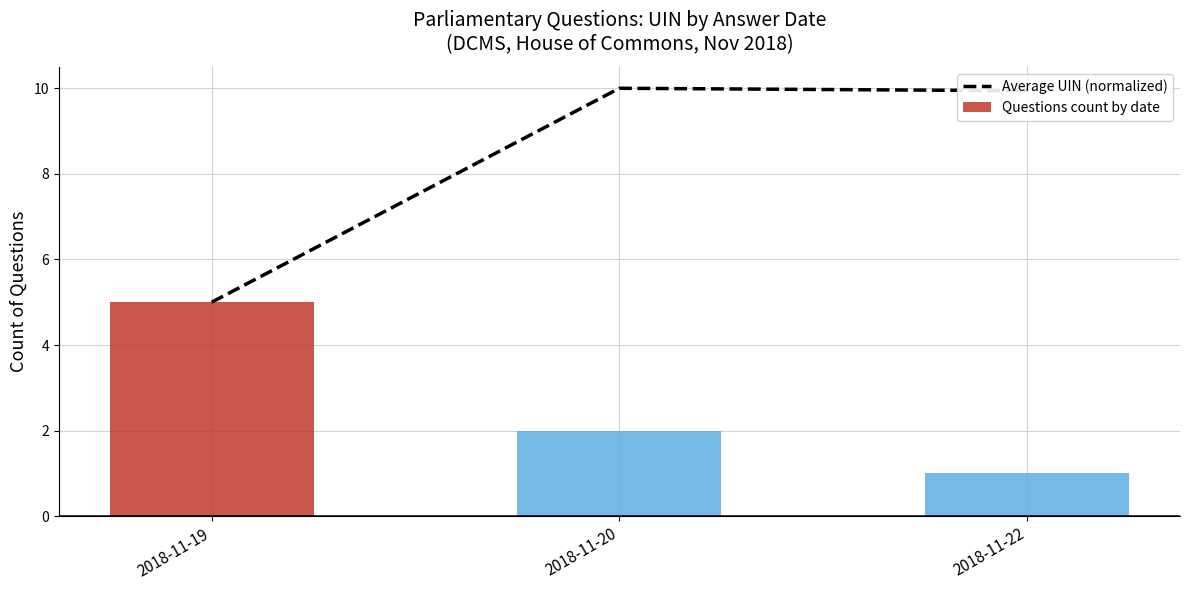

Rank the series at 2018-11-20 from lowest to highest value.

Questions count by date, Average UIN (normalized)